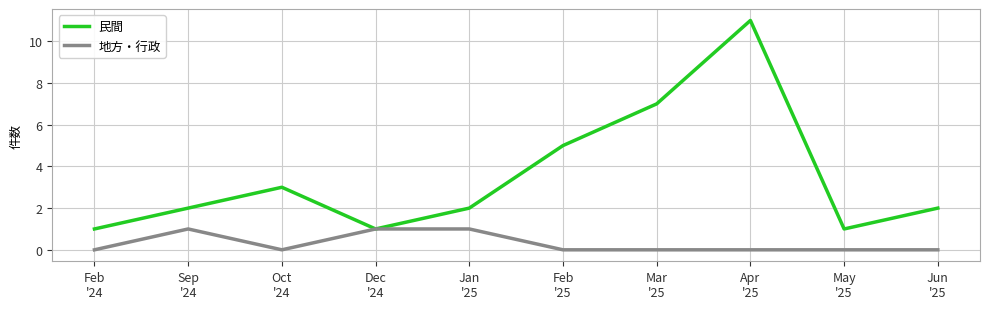

Count the number of categories in the chart.

10